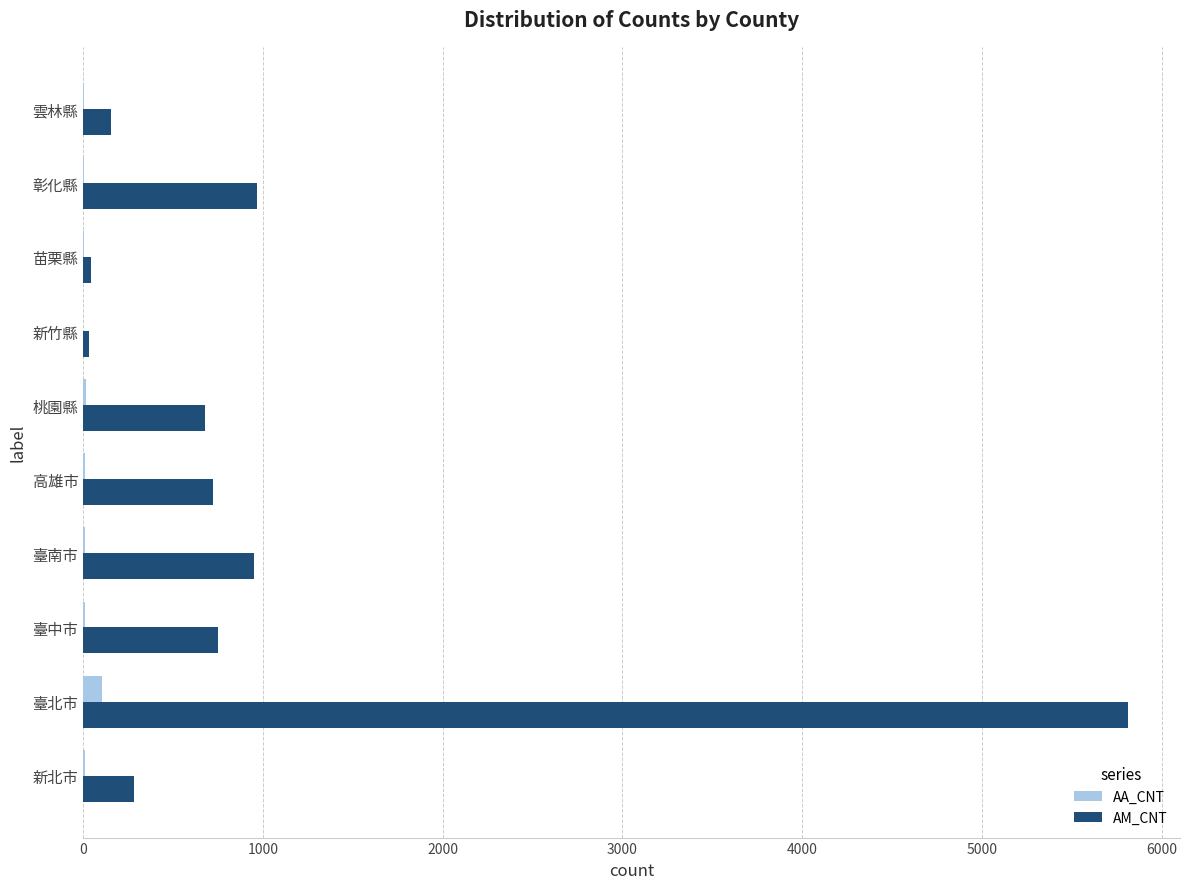

The value of AM_CNT at 桃園縣 is 680. True or false?

True